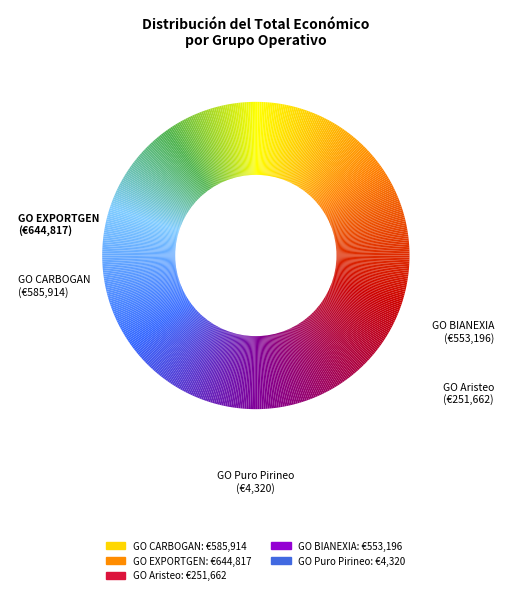

To the nearest percent, what is the difference between the largest and smallest slice percentages?

31%